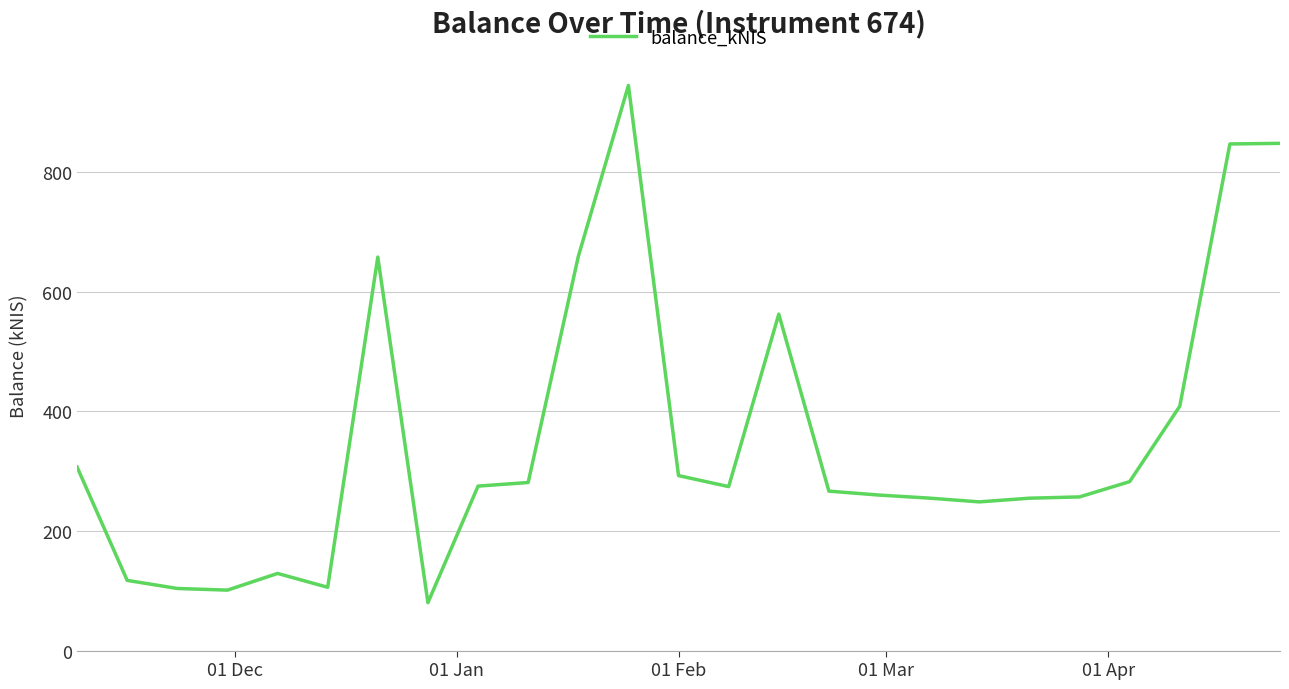

What is the smallest value displayed?

80.1